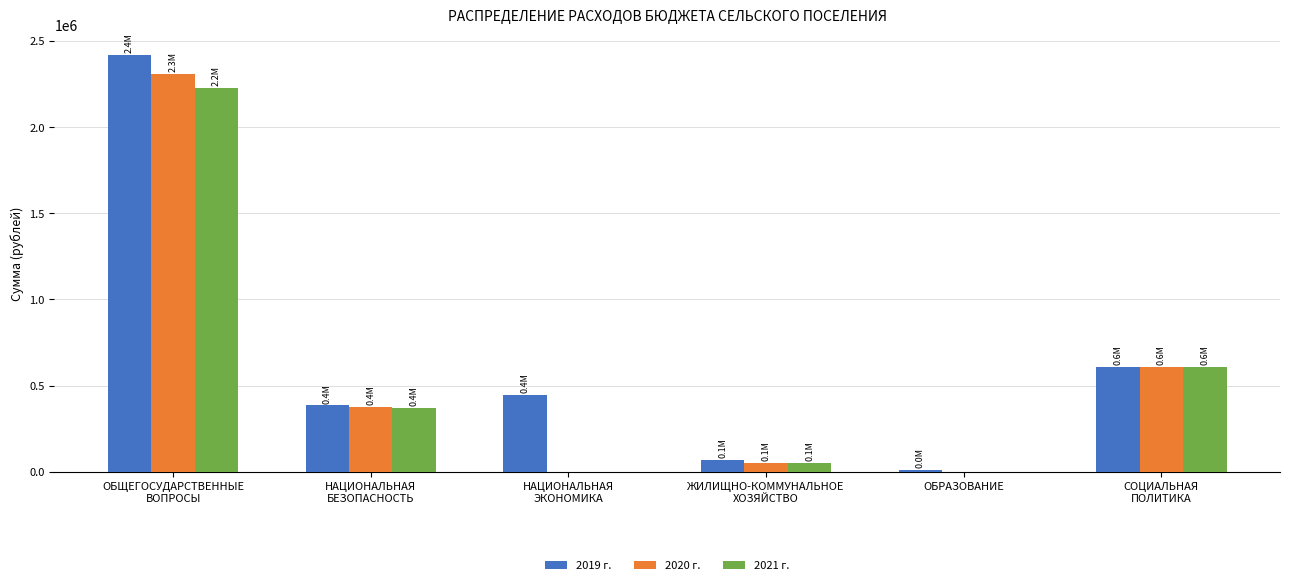

Reading left to right, list all the values displayed in this chart.

2019 г.: ОБЩЕГОСУДАРСТВЕННЫЕ
ВОПРОСЫ=2417463.2	НАЦИОНАЛЬНАЯ
БЕЗОПАСНОСТЬ=384695.2	НАЦИОНАЛЬНАЯ
ЭКОНОМИКА=445640.0	ЖИЛИЩНО-КОММУНАЛЬНОЕ
ХОЗЯЙСТВО=67300.0	ОБРАЗОВАНИЕ=8000.0	СОЦИАЛЬНАЯ
ПОЛИТИКА=606400.0
2020 г.: ОБЩЕГОСУДАРСТВЕННЫЕ
ВОПРОСЫ=2305922.0	НАЦИОНАЛЬНАЯ
БЕЗОПАСНОСТЬ=375632.0	НАЦИОНАЛЬНАЯ
ЭКОНОМИКА=0.0	ЖИЛИЩНО-КОММУНАЛЬНОЕ
ХОЗЯЙСТВО=52000.0	ОБРАЗОВАНИЕ=0.0	СОЦИАЛЬНАЯ
ПОЛИТИКА=606400.0
2021 г.: ОБЩЕГОСУДАРСТВЕННЫЕ
ВОПРОСЫ=2224077.0	НАЦИОНАЛЬНАЯ
БЕЗОПАСНОСТЬ=373065.0	НАЦИОНАЛЬНАЯ
ЭКОНОМИКА=0.0	ЖИЛИЩНО-КОММУНАЛЬНОЕ
ХОЗЯЙСТВО=52000.0	ОБРАЗОВАНИЕ=0.0	СОЦИАЛЬНАЯ
ПОЛИТИКА=606400.0